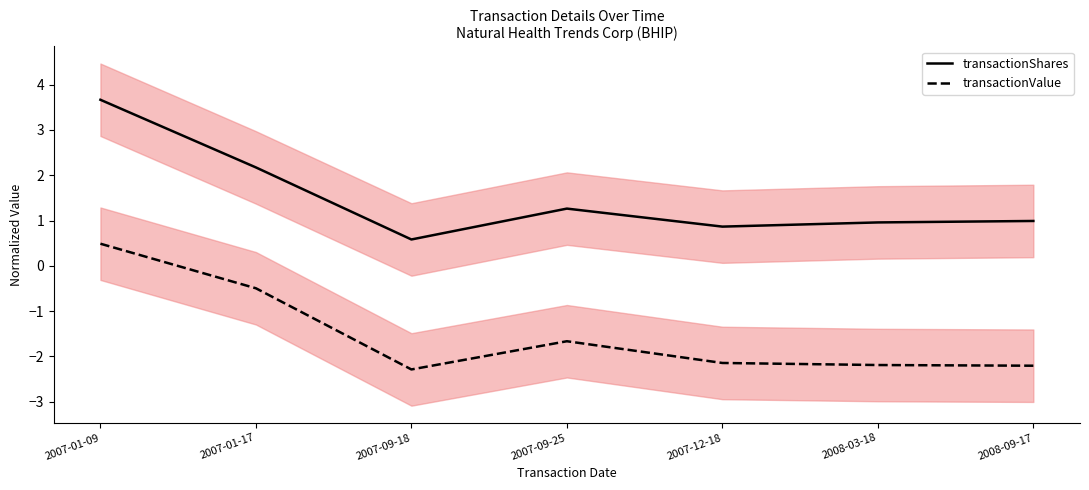

True or false: transactionShares has more than 2 interior local peaks.

False